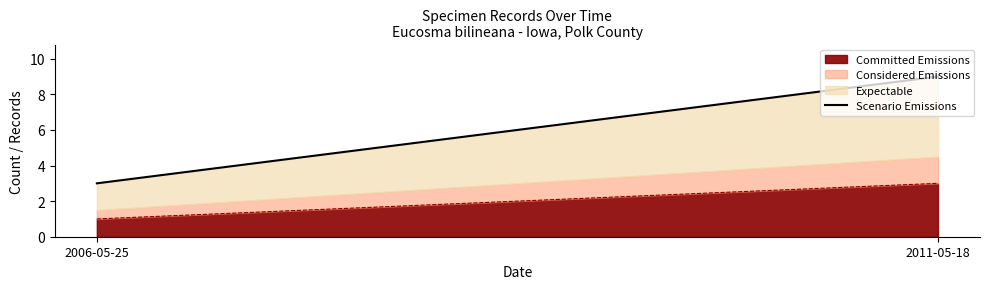

The chart shows a value of 3 at 2006-05-25. True or false?

True